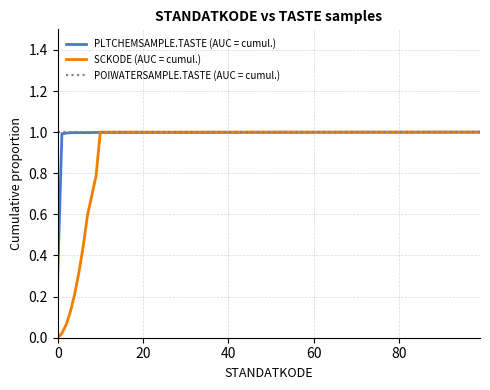

What is the maximum value for SCKODE (AUC = cumul.)?

1.0